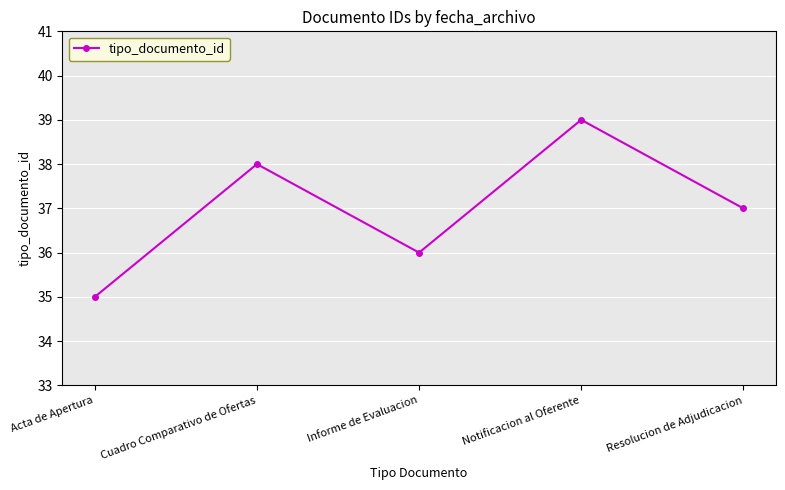

True or false: there are more than 1 points higher than both neighbors.

True